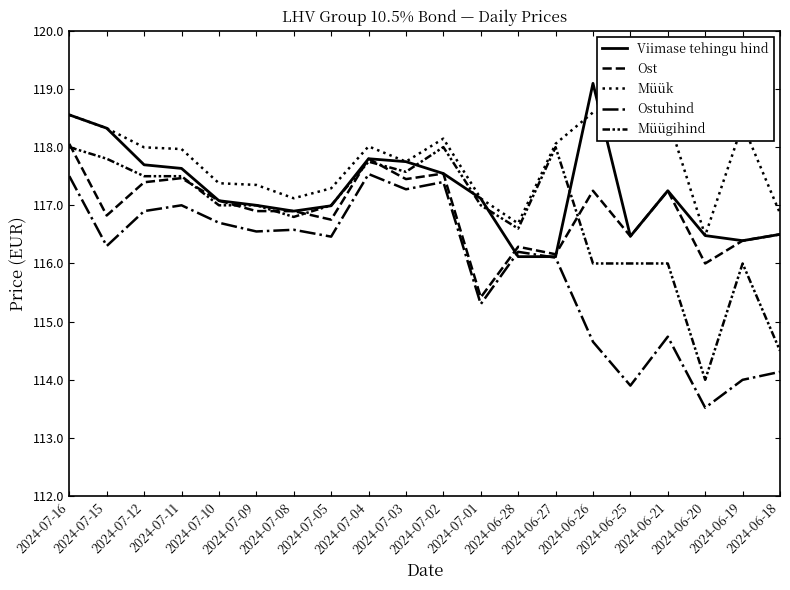

How many lines are shown in the chart?

5